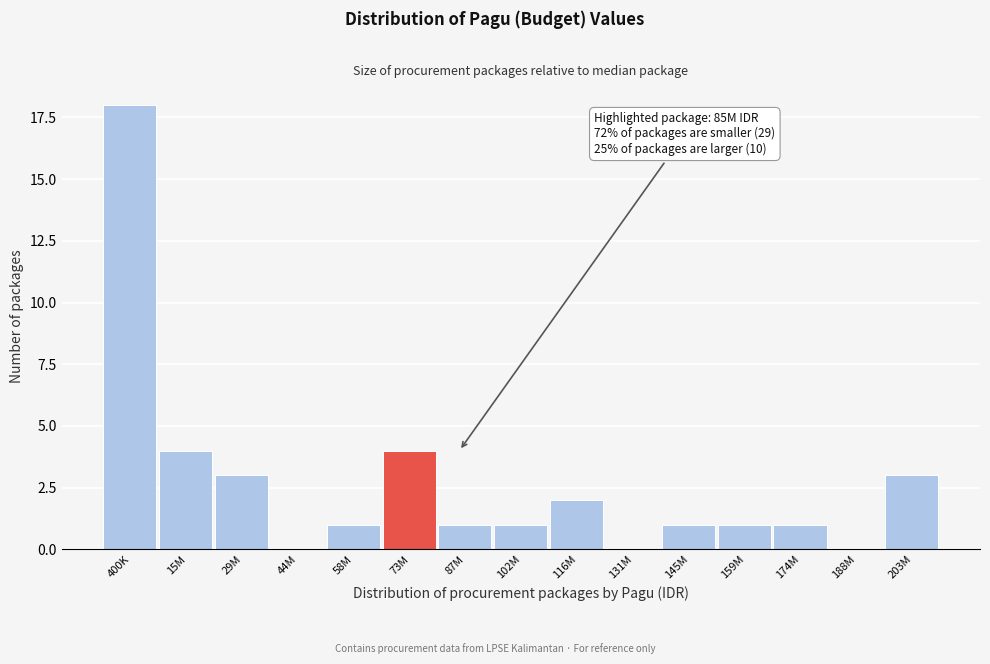

Reading left to right, list all the values displayed in this chart.

400K=18	15M=4	29M=3	44M=0	58M=1	73M=4	87M=1	102M=1	116M=2	131M=0	145M=1	159M=1	174M=1	188M=0	203M=3